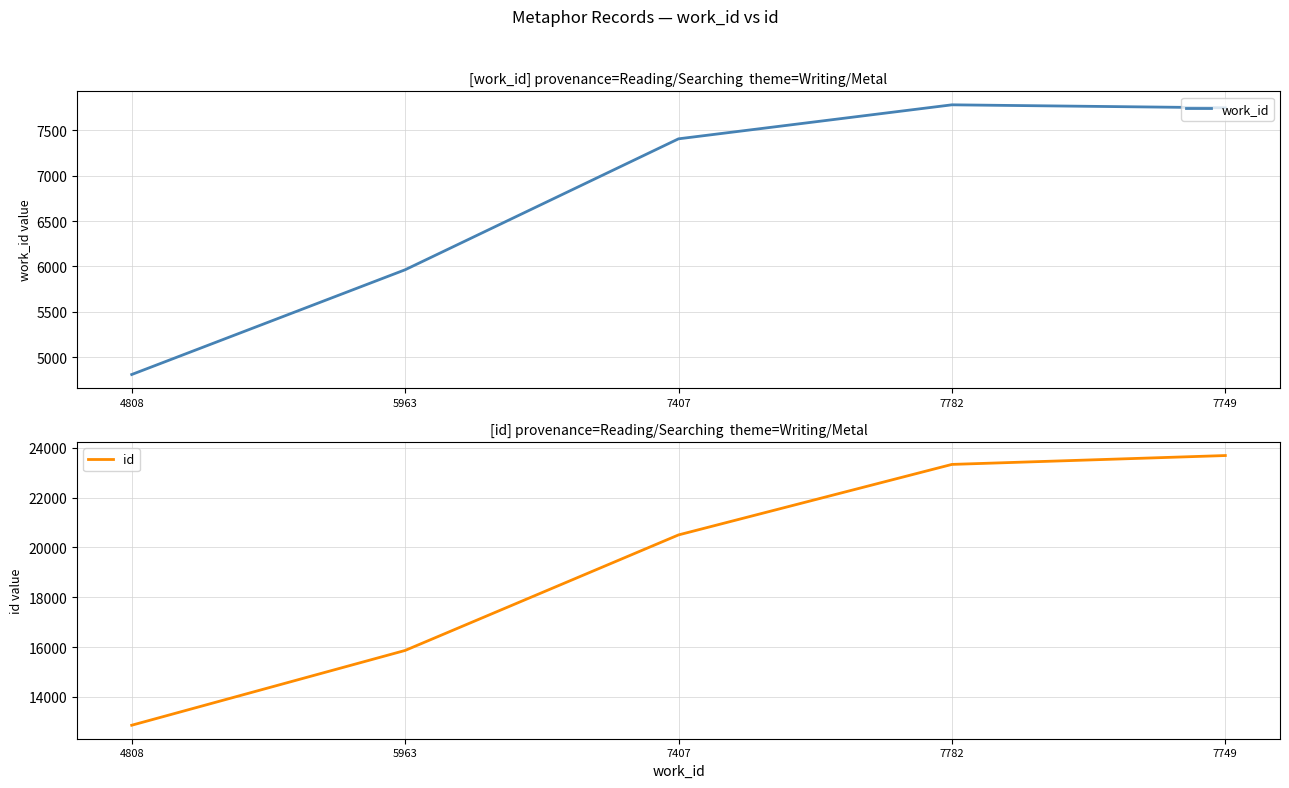

At which label does id first exceed 20499?

7782